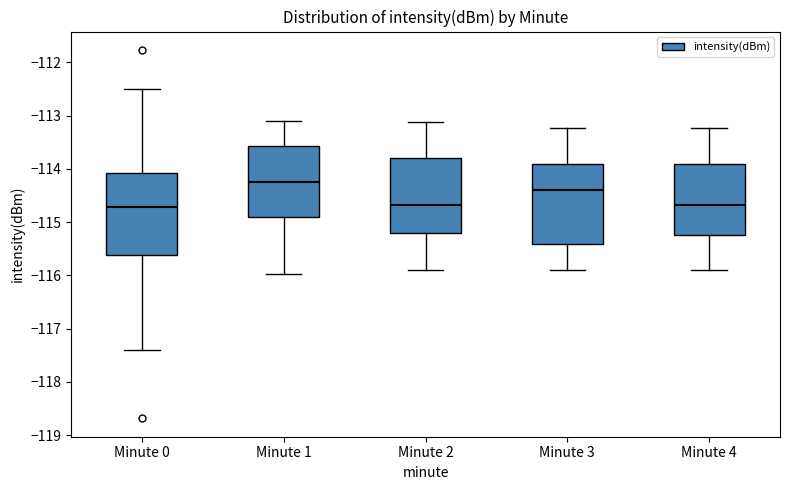

Reading left to right, transcribe this box plot: for each box, give where its median line is, the range the box spans, and where its two whiskers end, as read against the y-axis. The values are not printed on the chart, so give them approximately, as read against the axis.

Minute 0: median -114.7, box -115.6 to -114.1, whiskers -117.4 to -112.5
Minute 1: median -114.2, box -114.9 to -113.6, whiskers -116.0 to -113.1
Minute 2: median -114.7, box -115.2 to -113.8, whiskers -115.9 to -113.1
Minute 3: median -114.4, box -115.4 to -113.9, whiskers -115.9 to -113.2
Minute 4: median -114.7, box -115.2 to -113.9, whiskers -115.9 to -113.2